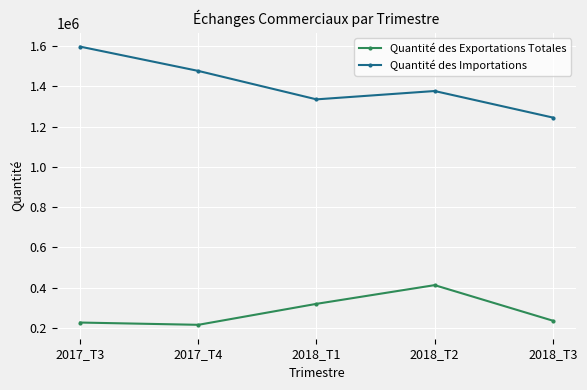

What is the highest value of the Quantité des Importations series?

1597332.5